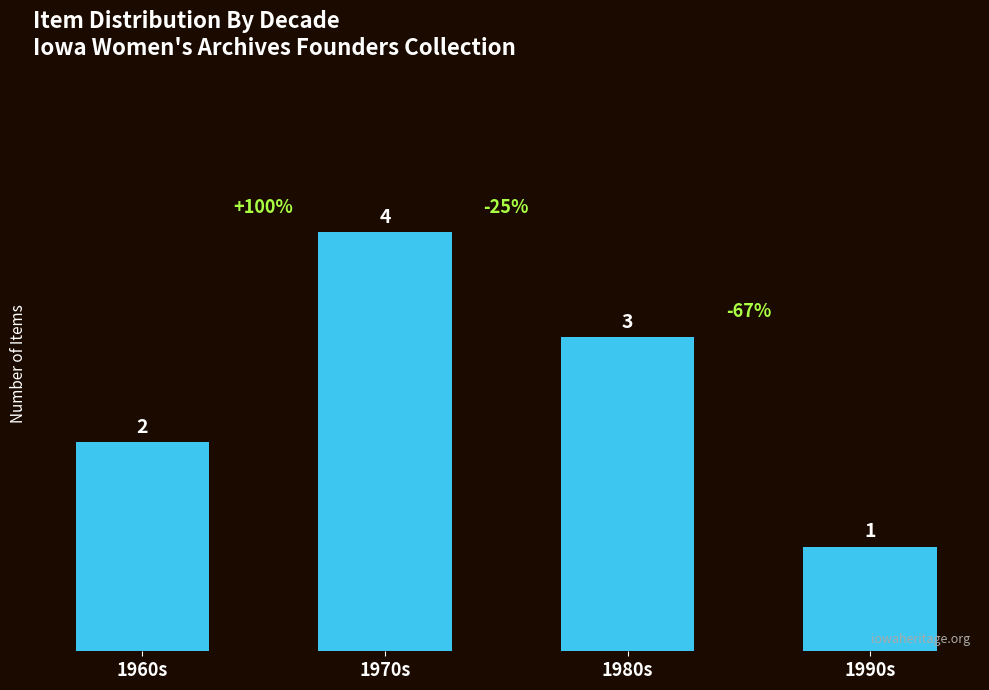

What position from the left is 1990s?

4